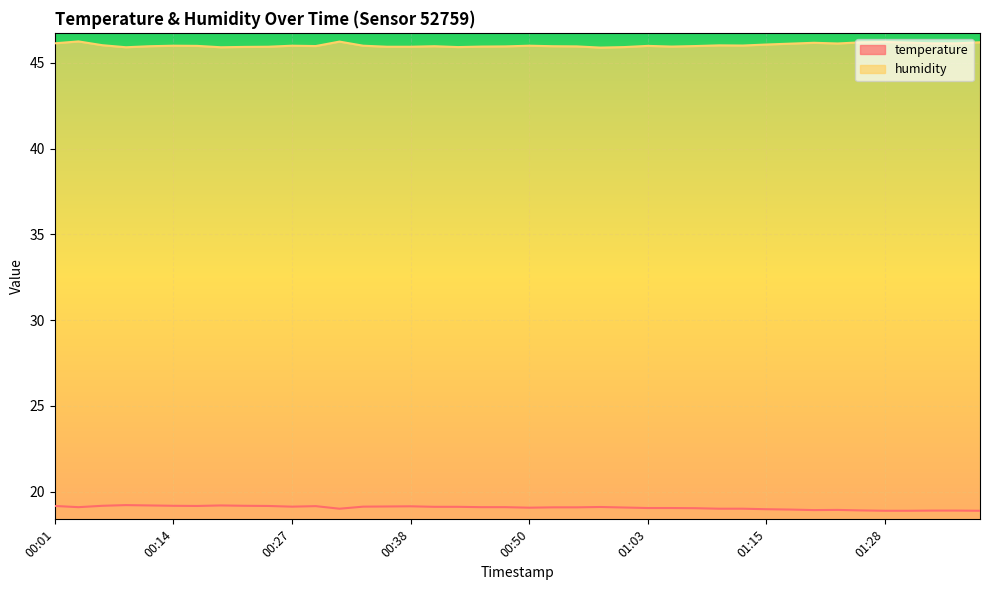

How many lines are shown in the chart?

2